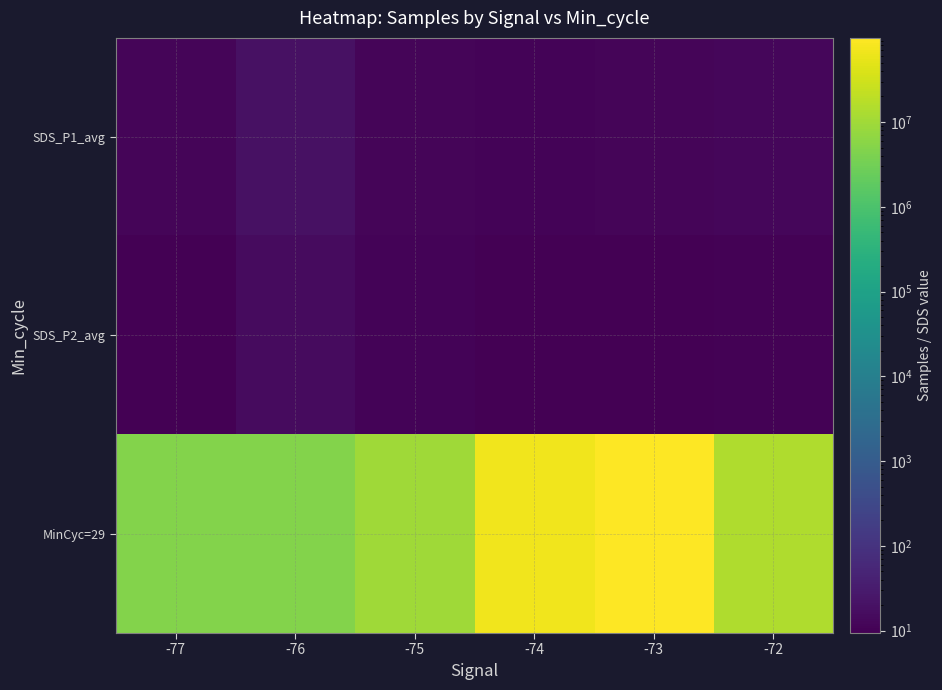

At which category is the sum across all series the highest?

-73